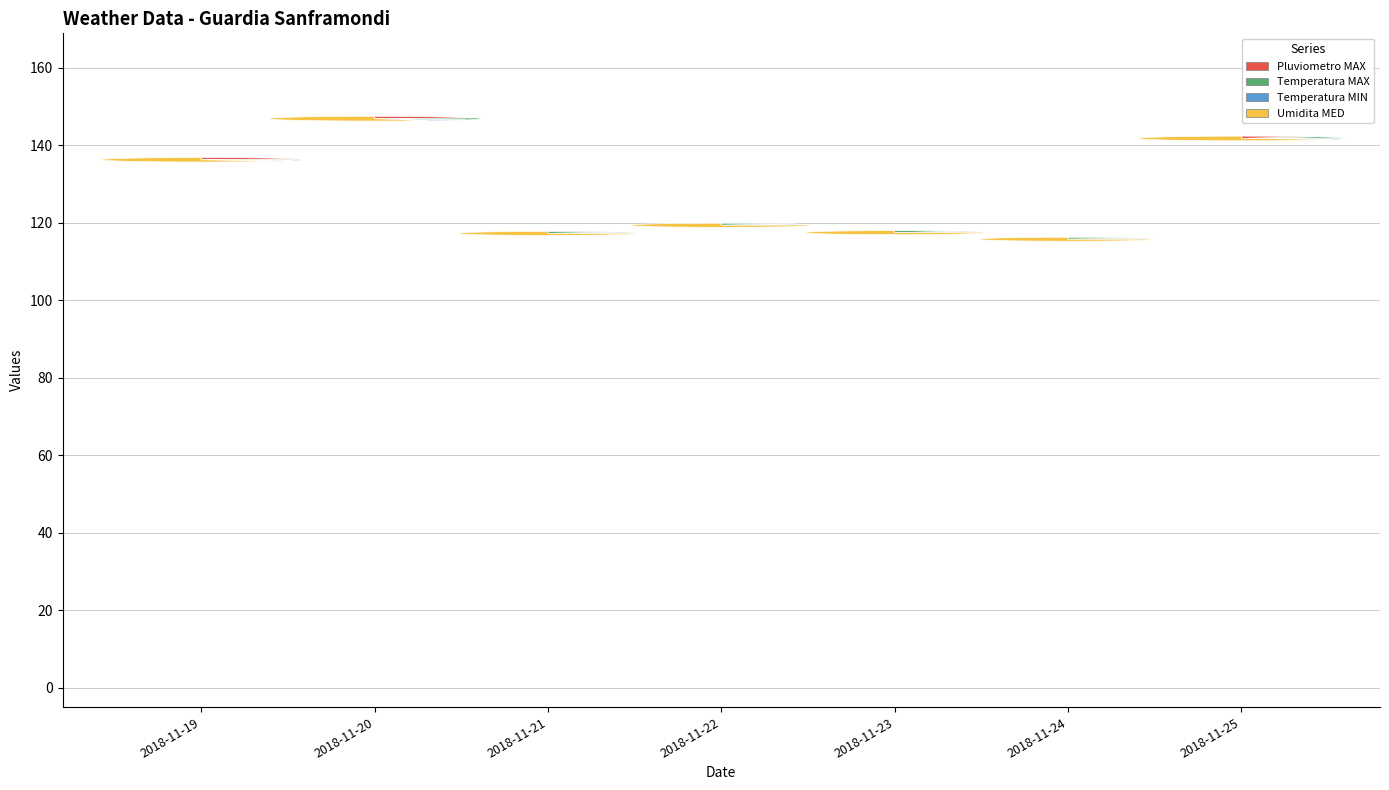

Is there a majority slice in this chart?

No